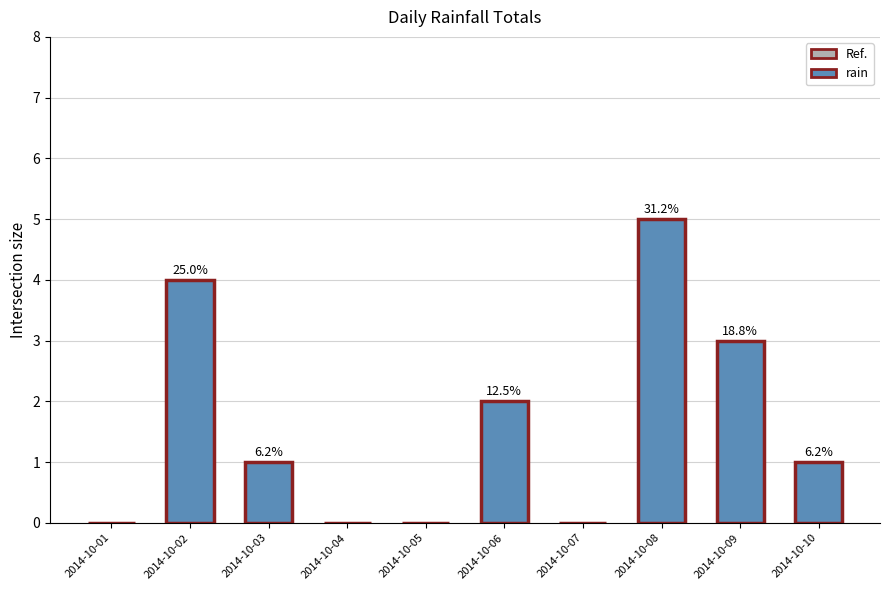

How many data points are above 1?

4